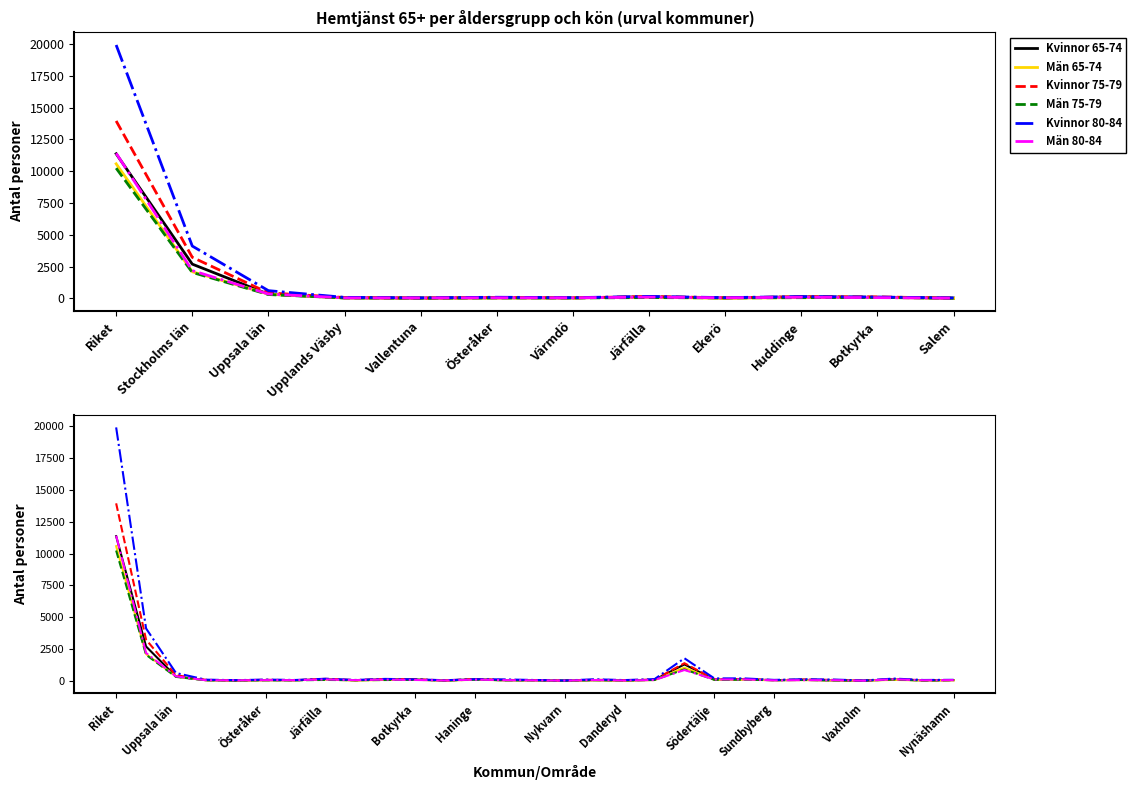

True or false: Kvinnor 80-84 and Män 80-84 cross at least once.

False